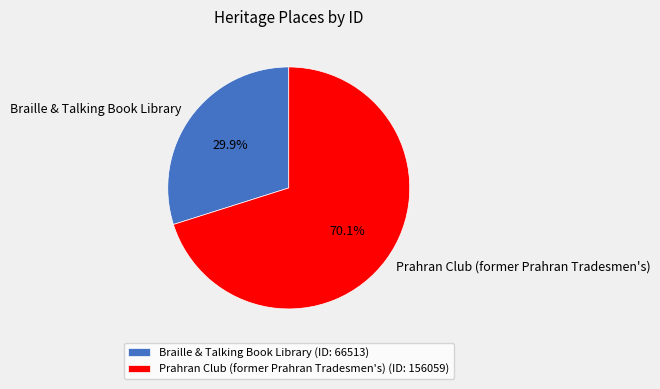

Count the number of slices in the pie.

2